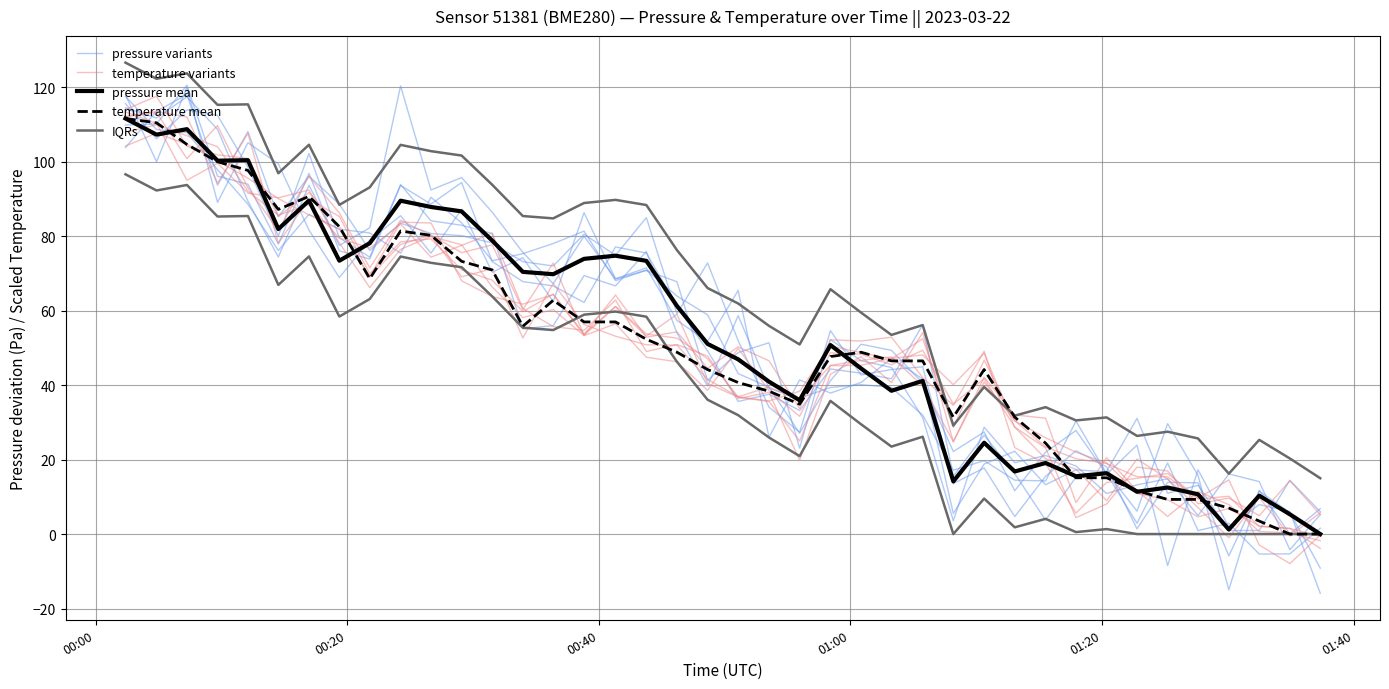

After their last crossing, which series has the higher values: pressure mean or pressure variants?

pressure variants